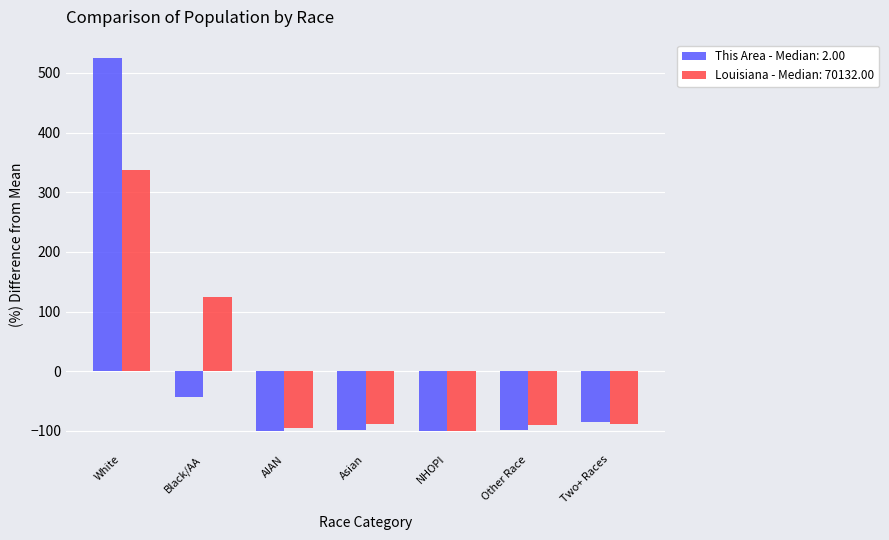

What is the sum of the Louisiana - Median: 70132.00 values at AIAN and Asian?

-184.4